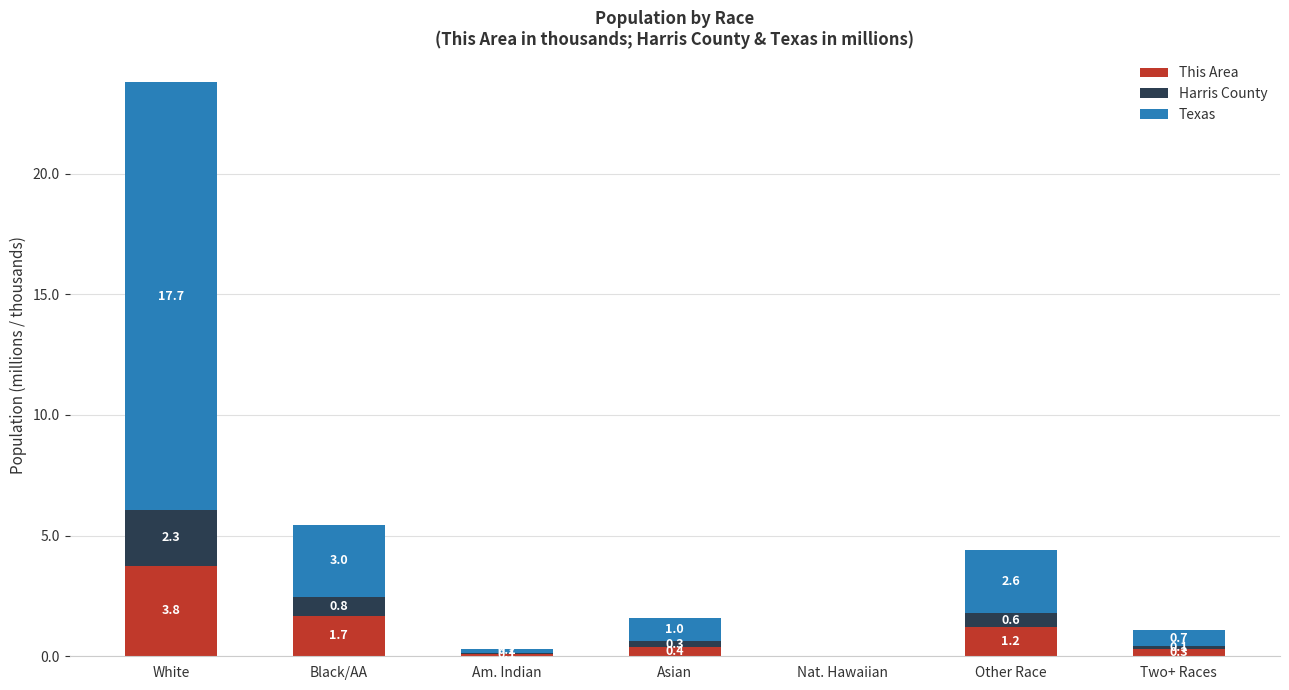

The This Area series shows 0.4 at Asian. True or false?

True